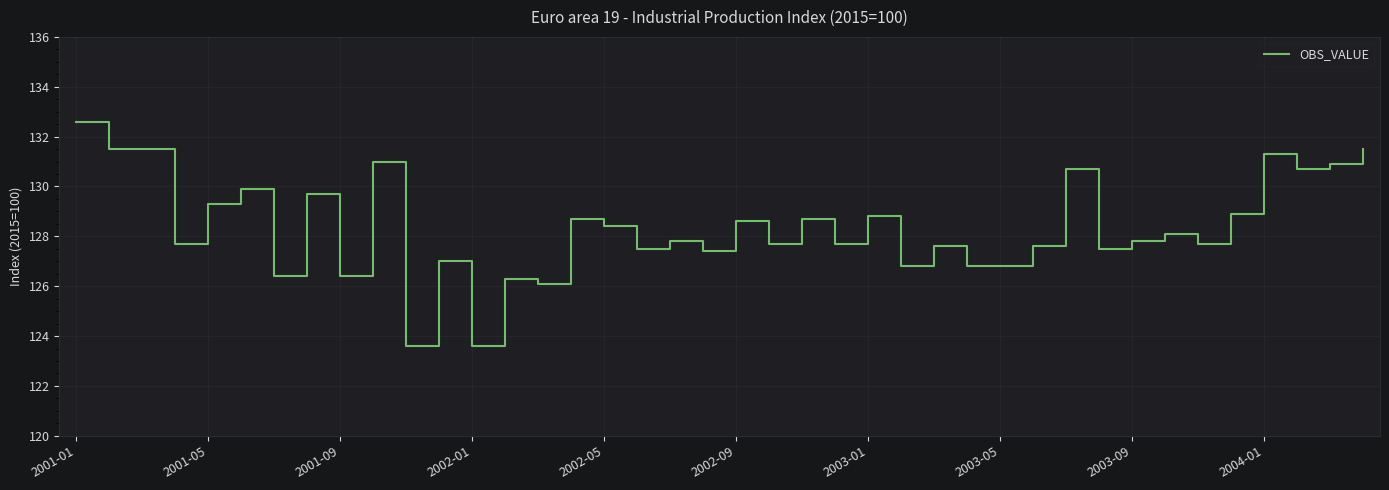

What is the smallest value displayed?

123.6